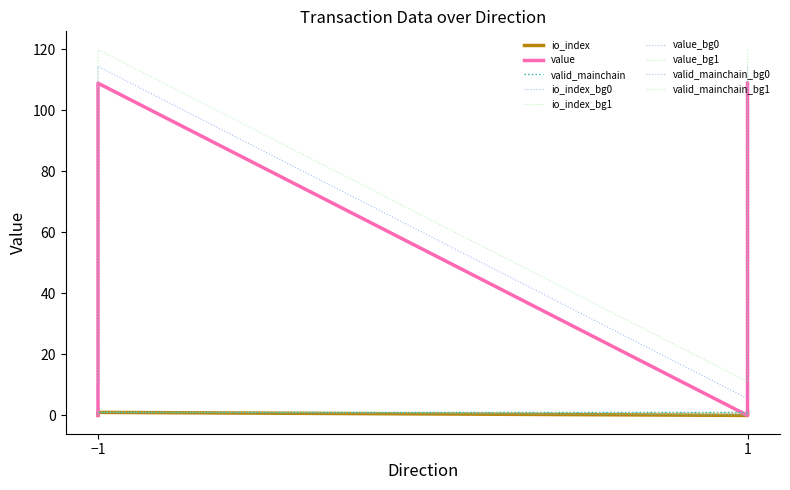

True or false: value and io_index intersect in this chart.

False